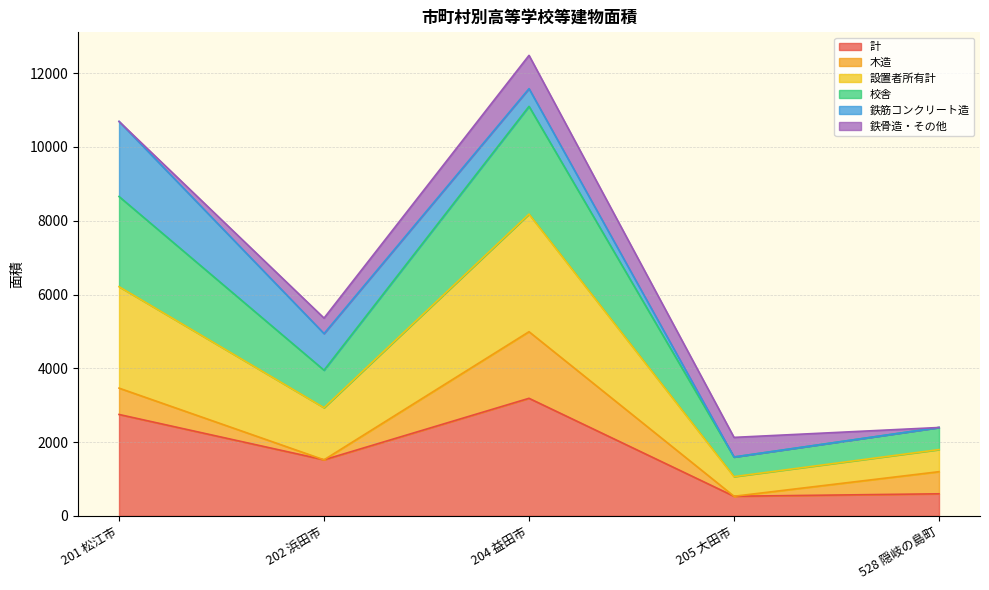

What is the lowest value of the 計 series?

532